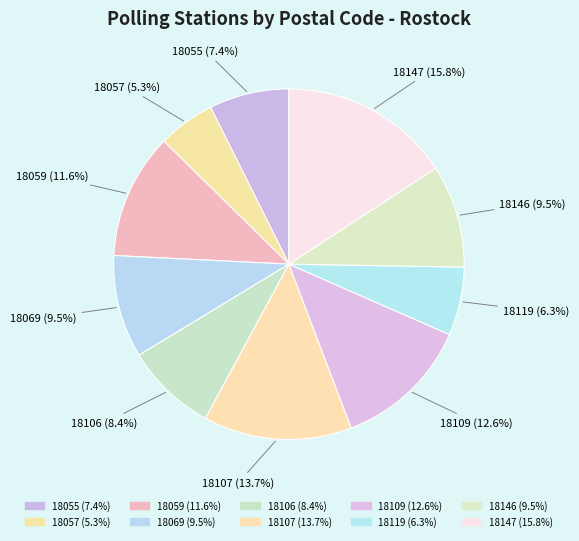

Is 18146 the majority of the pie?

No